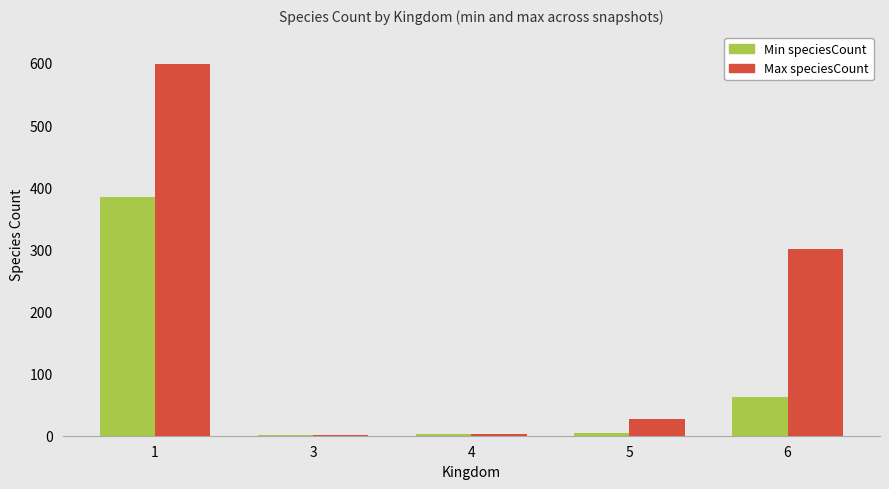

What is the maximum value for Min speciesCount?

385